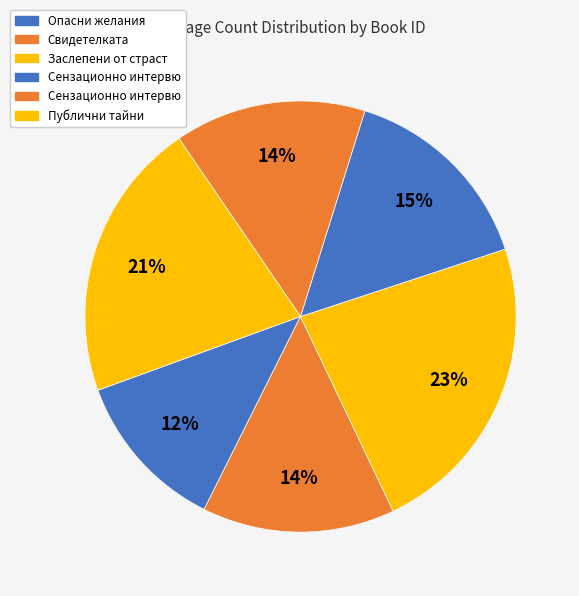

How many slices are in this pie chart?

6